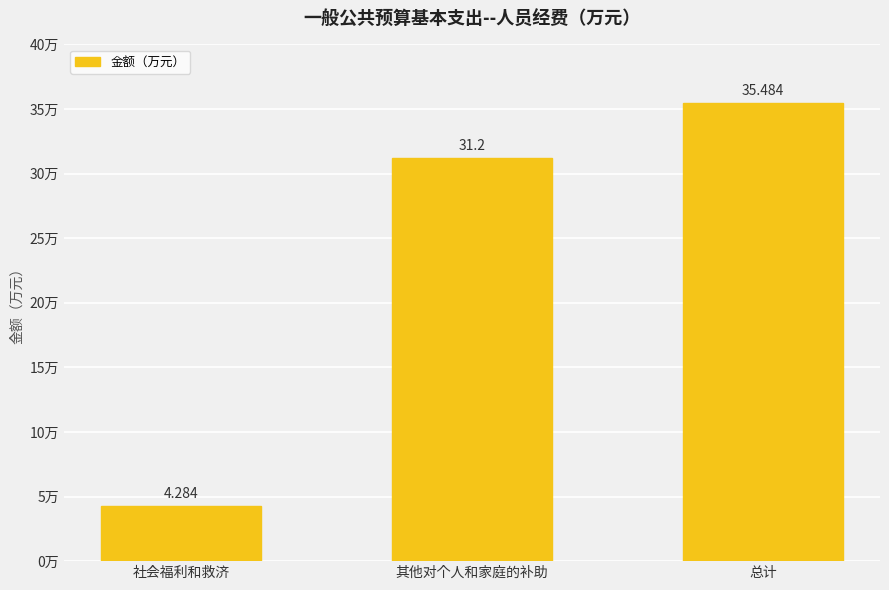

What is the maximum value shown in the chart?

35.5